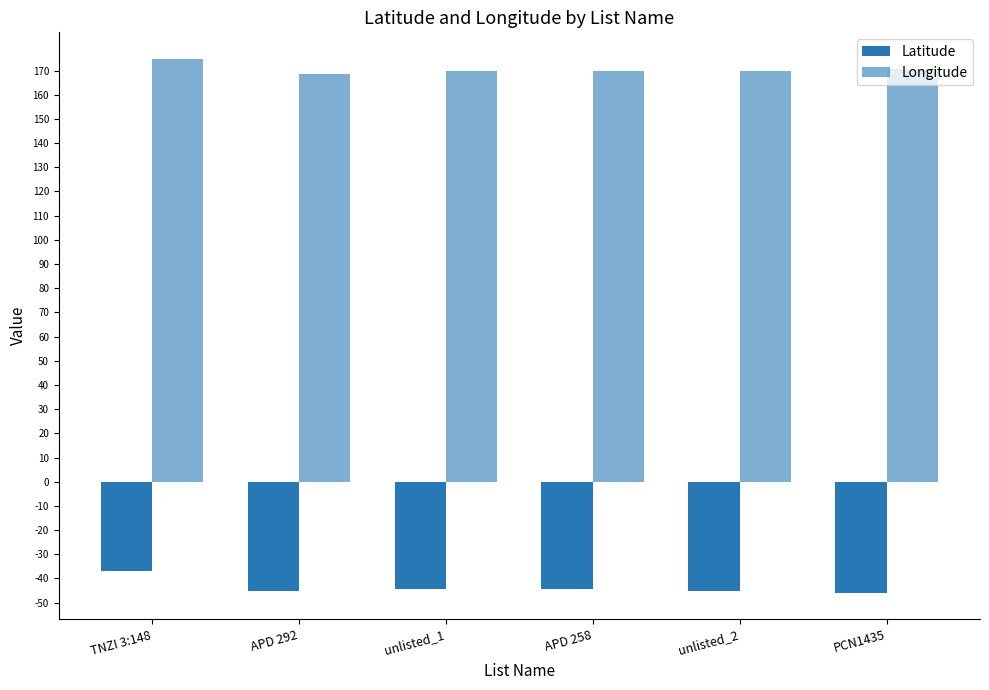

What is the label of the 5th bar from the left?

unlisted_2